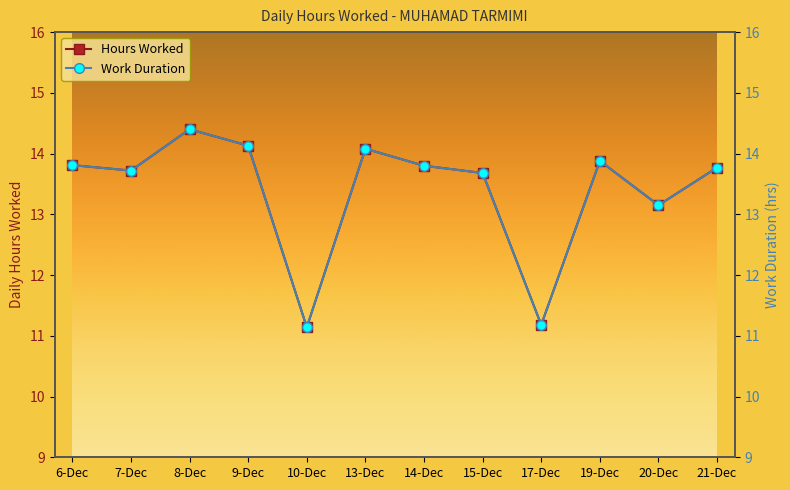

What is the label of the 10th point from the right?

8-Dec